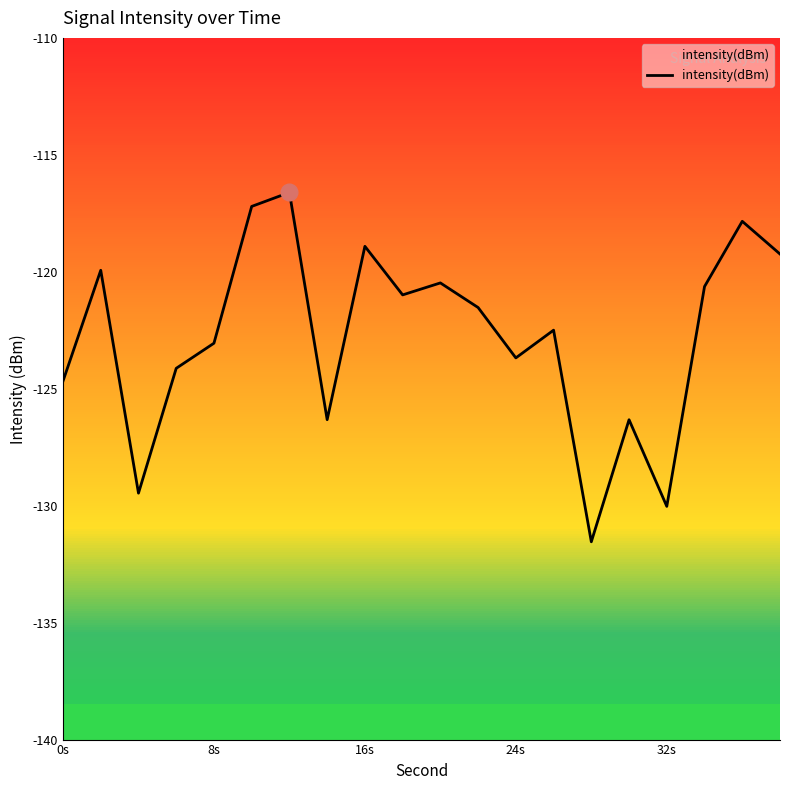

What is the difference between the maximum and minimum values?

14.9